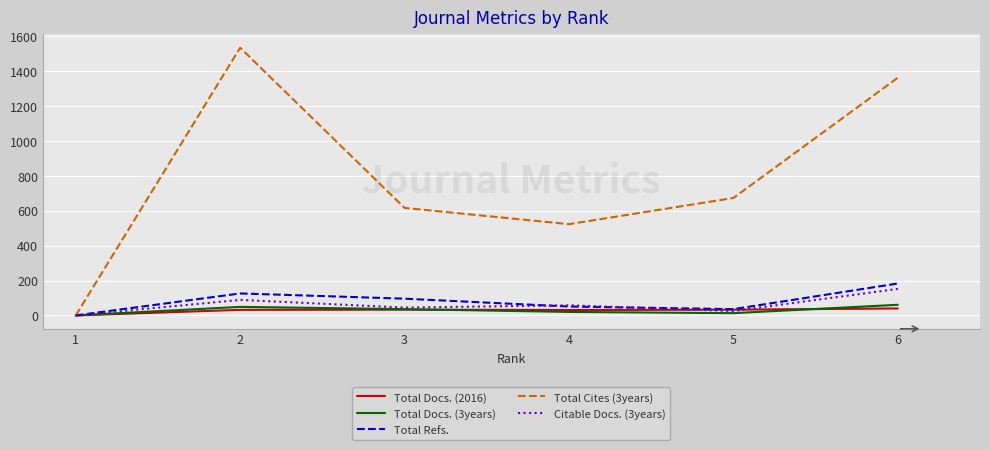

How many interior local peaks does the Total Cites (3years) series have?

1